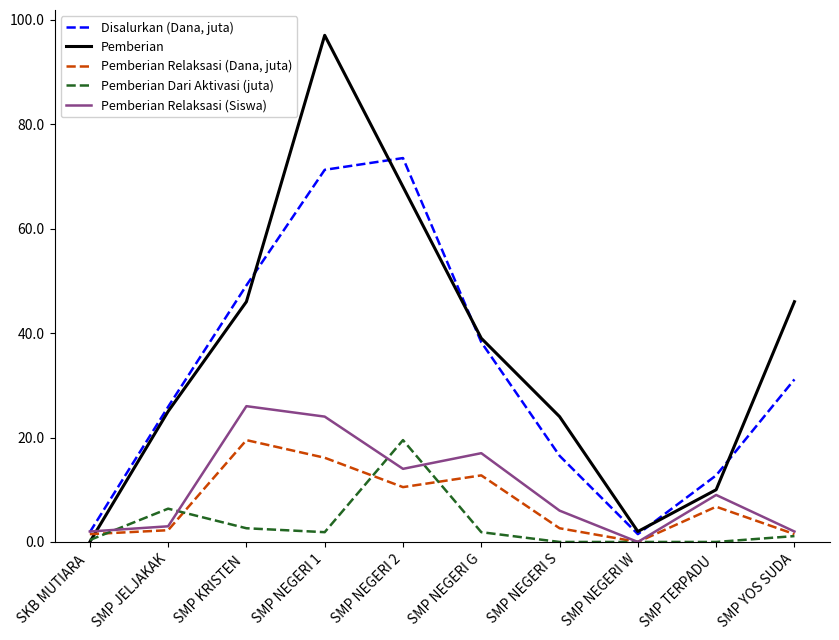

What is the highest value of the Pemberian Relaksasi (Dana, juta) series?

19.5